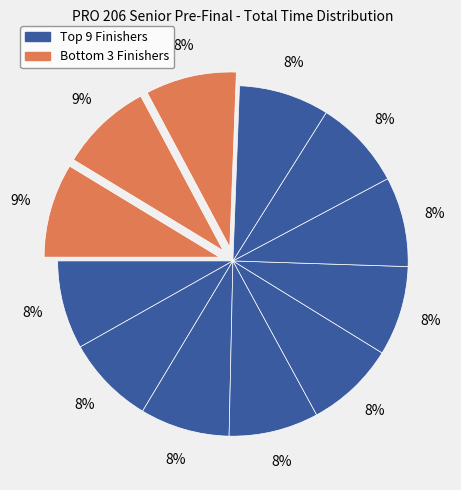

Is there any slice that represents more than half of the pie?

No